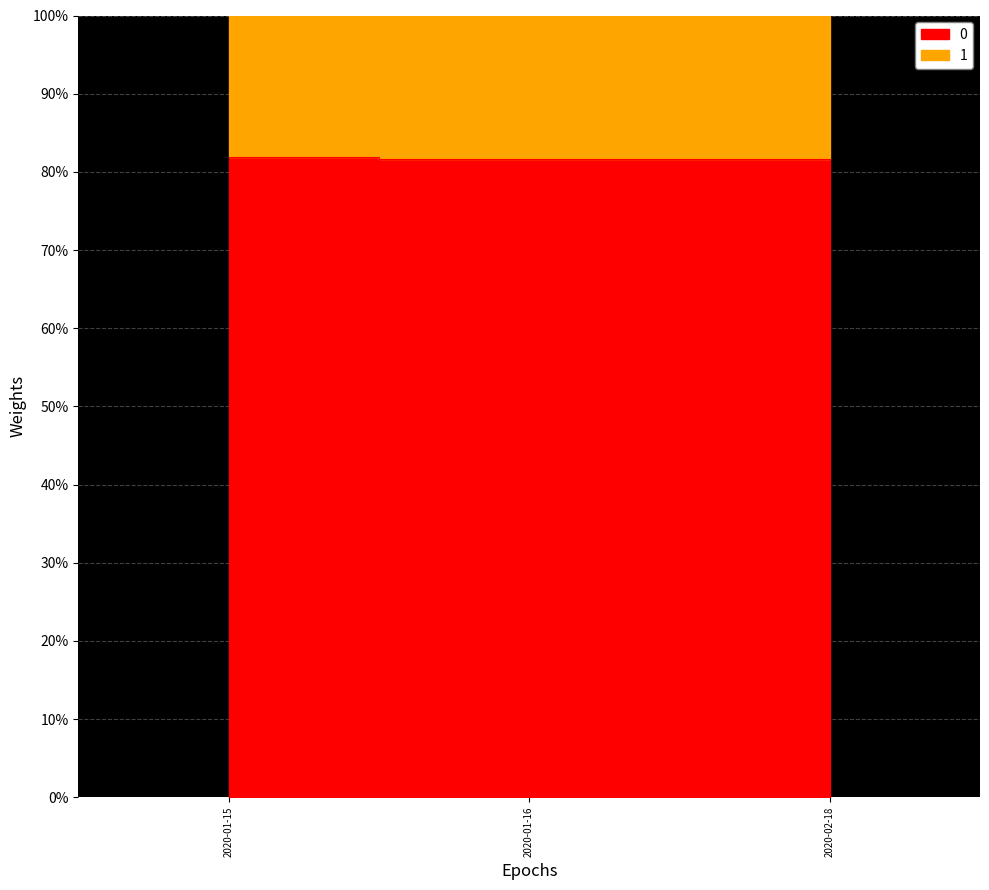

What is the sum of the values at 2020-01-15 and 2020-01-16?

163.4